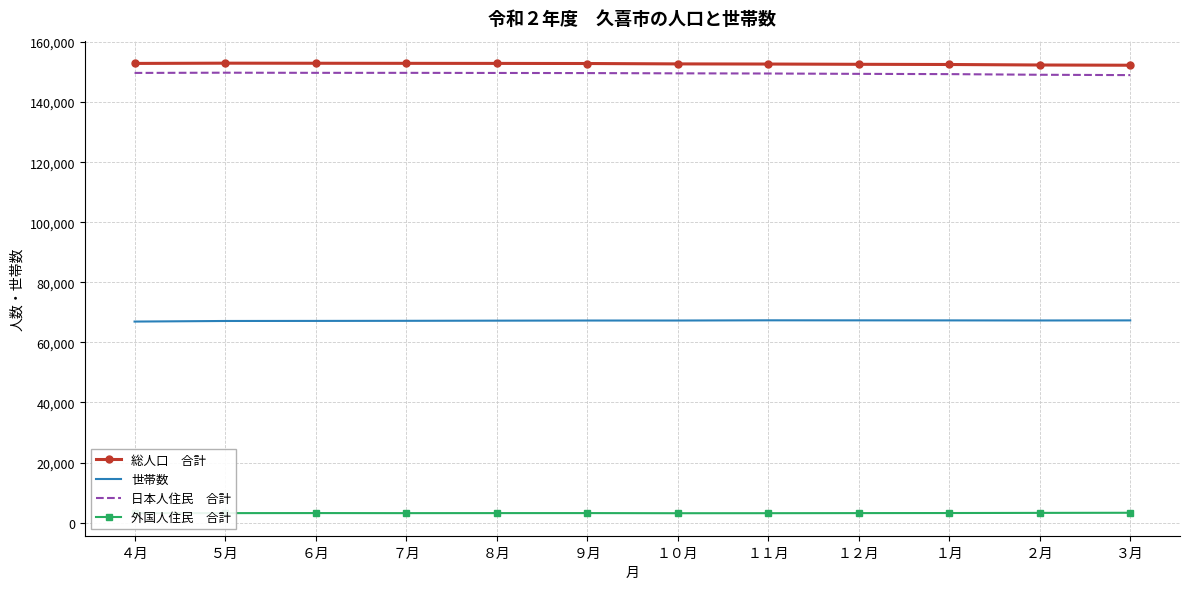

What is the greatest value displayed?

152947